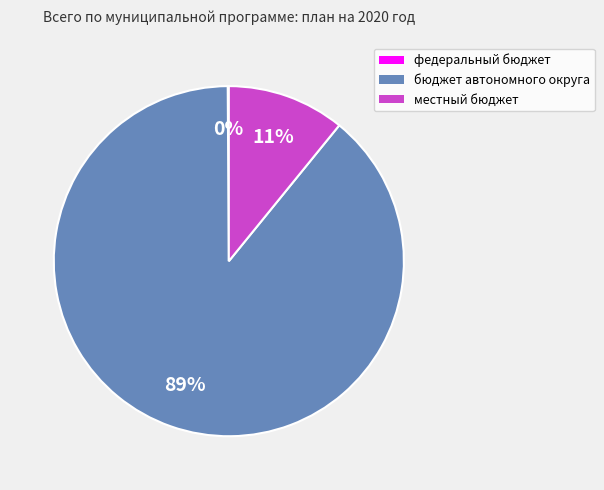

What is the largest slice in the pie chart?

бюджет автономного округа